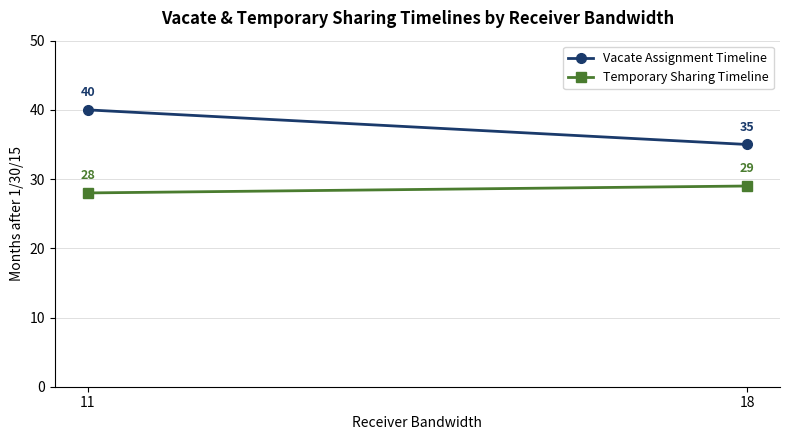

Reading right to left, what are all the values shown in this chart?

Vacate Assignment Timeline: 35	40
Temporary Sharing Timeline: 29	28